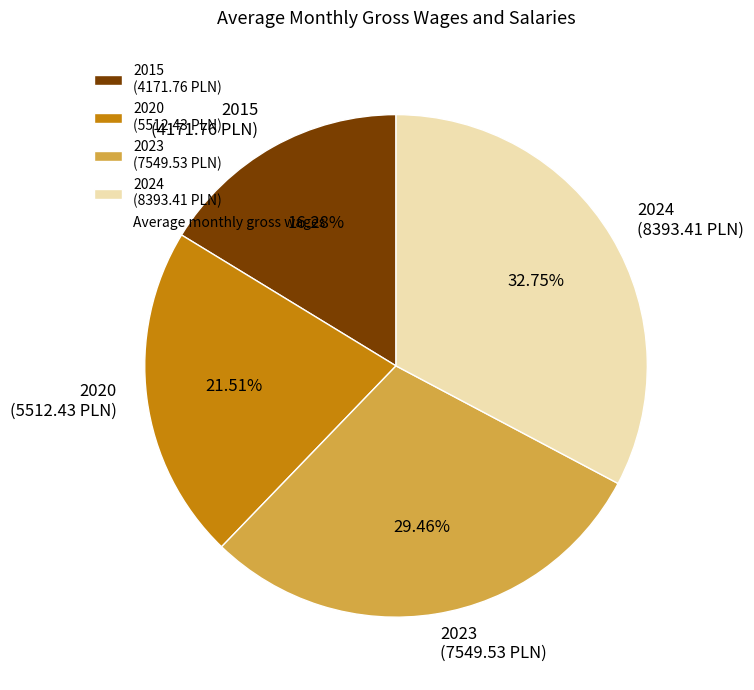

To the nearest percent, what is the difference between the 2015 and 2024 slice percentages?

16%